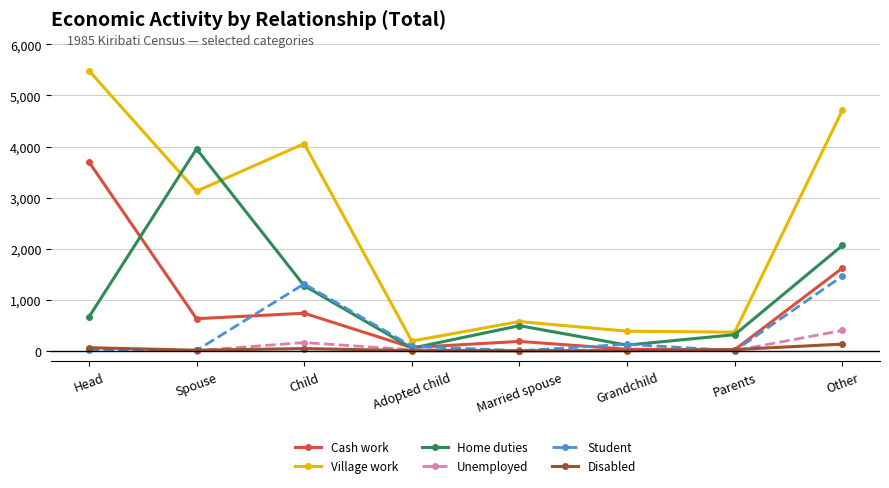

List the series in order of their peak value, highest first.

Village work, Home duties, Cash work, Student, Unemployed, Disabled